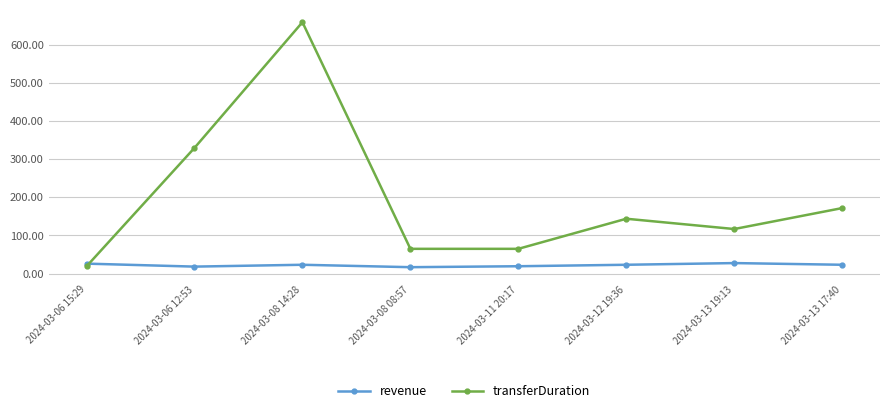

True or false: transferDuration has more than 1 points higher than both neighbors.

True